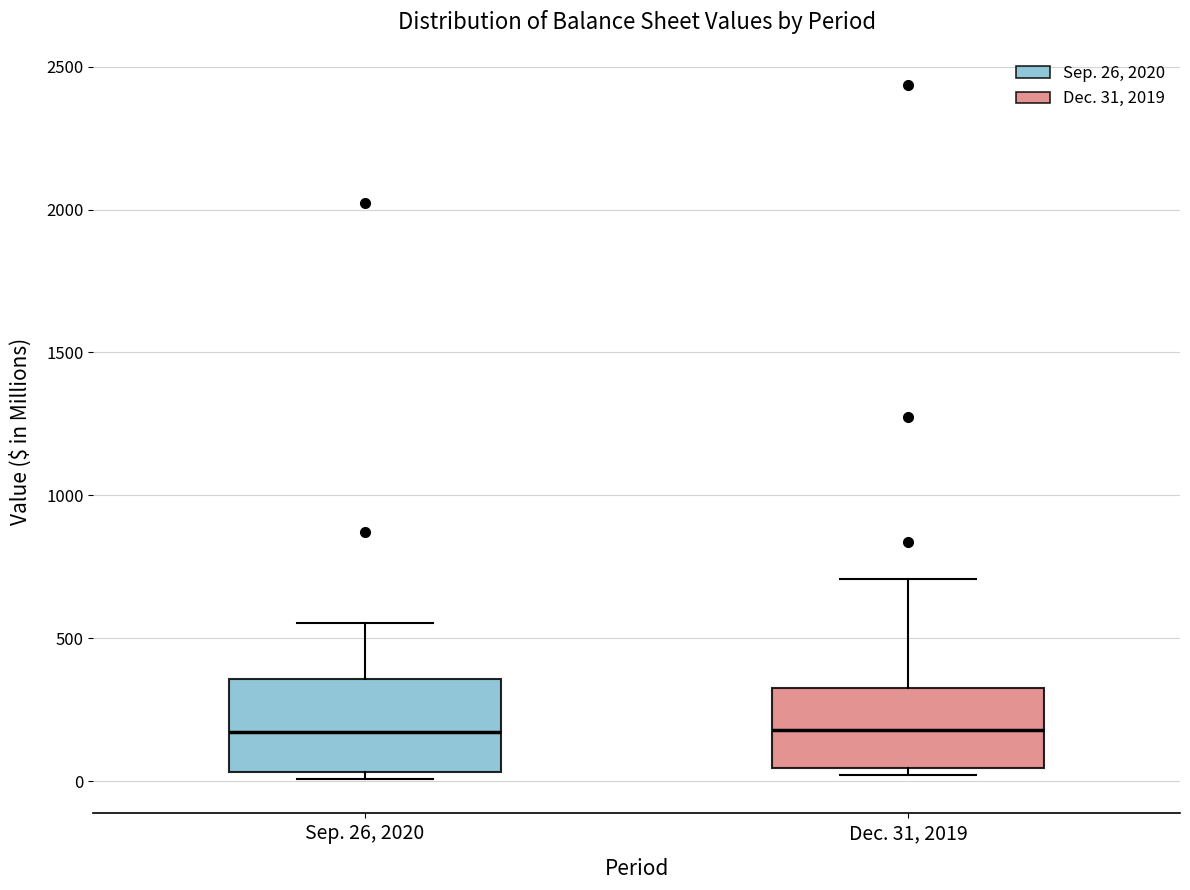

Reading left to right, read every box against the y-axis: the position of its median line, the range the box covers, and the ends of its whiskers. The values are not printed on the chart, so give them approximately, as read against the axis.

Sep. 26, 2020: median 150, box 50 to 350, whiskers 0 to 550
Dec. 31, 2019: median 200, box 50 to 350, whiskers 0 to 700